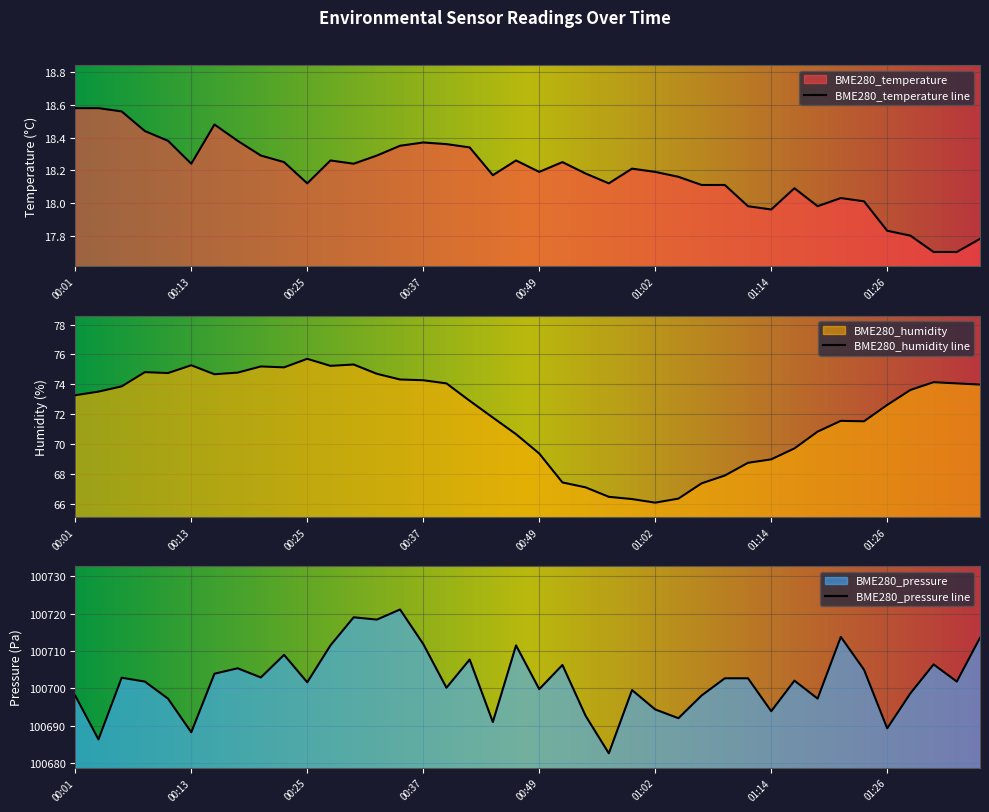

What is the total value across all series at 00:08?

100795.0